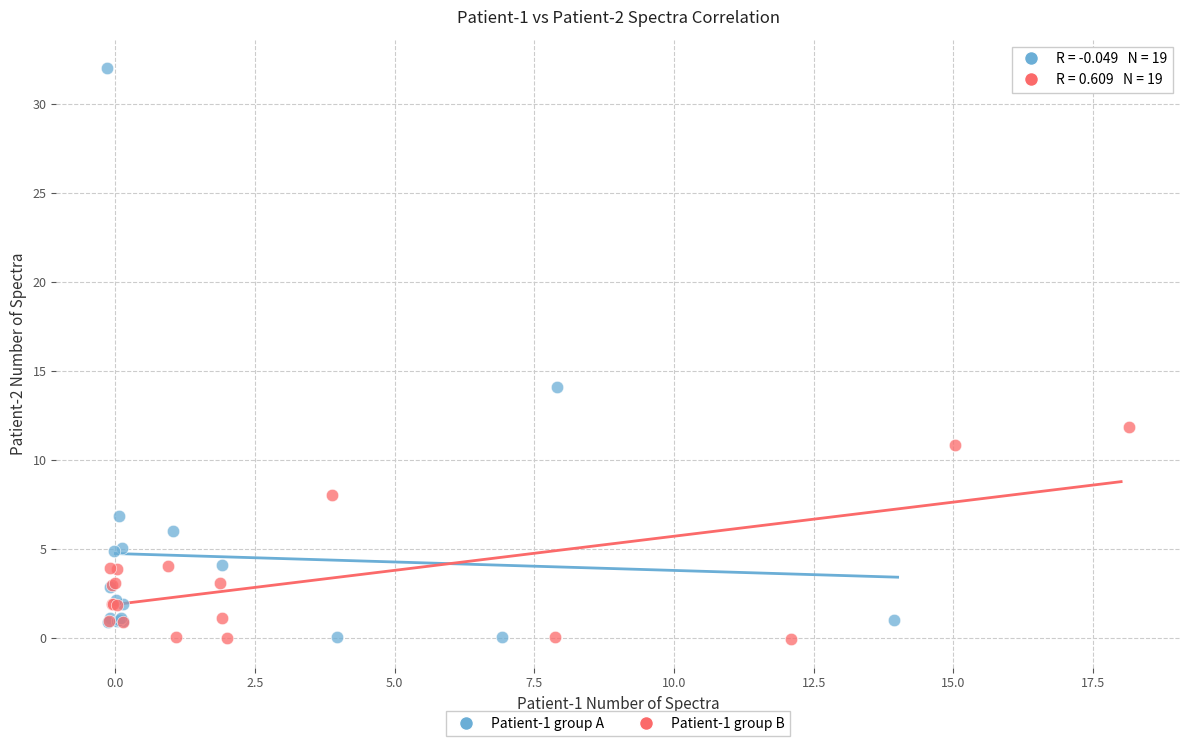

Which series has the widest spread of Y values?

Patient-1 group A